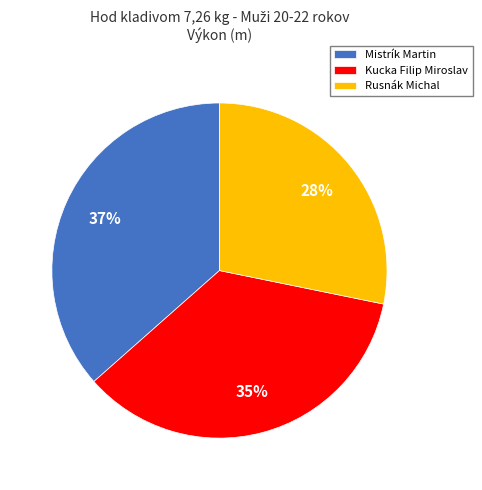

True or false: Rusnák Michal accounts for 38% of the total.

False